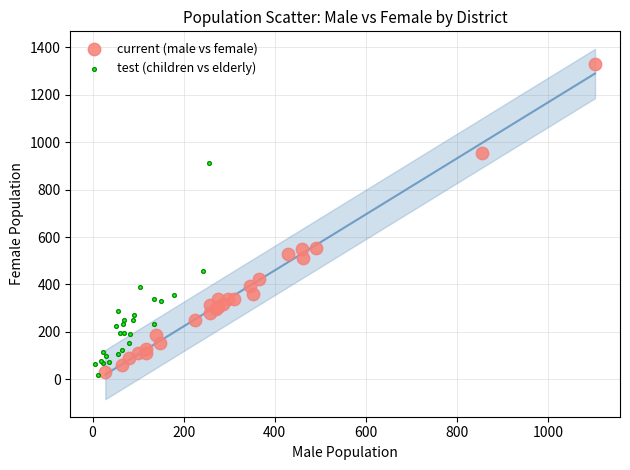

Which series contains the highest Y value?

current (male vs female)